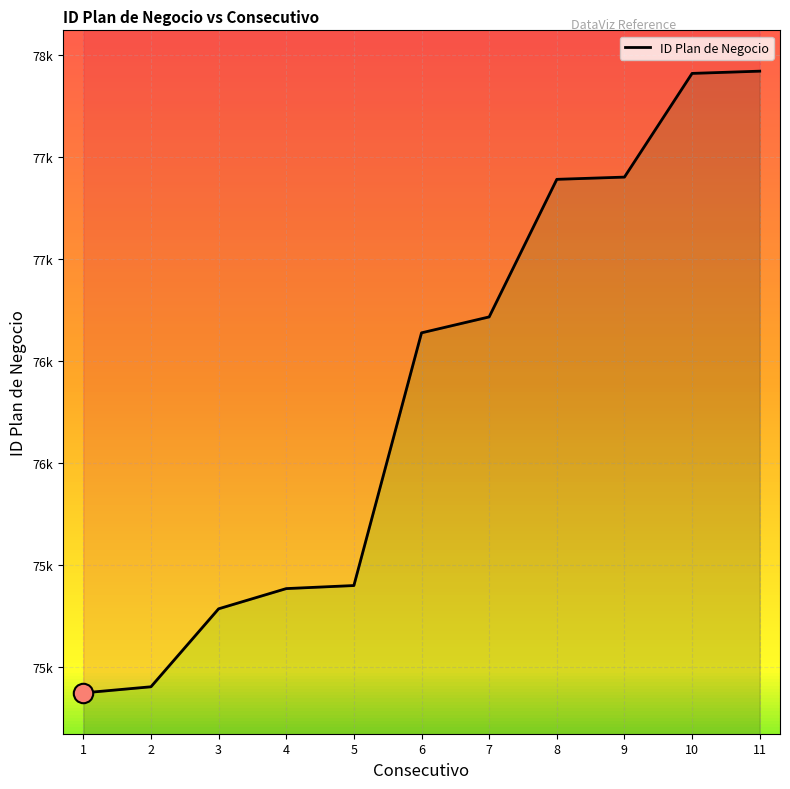

Rank the categories by value from highest to lowest.

11, 10, 9, 8, 7, 6, 5, 4, 3, 2, 1